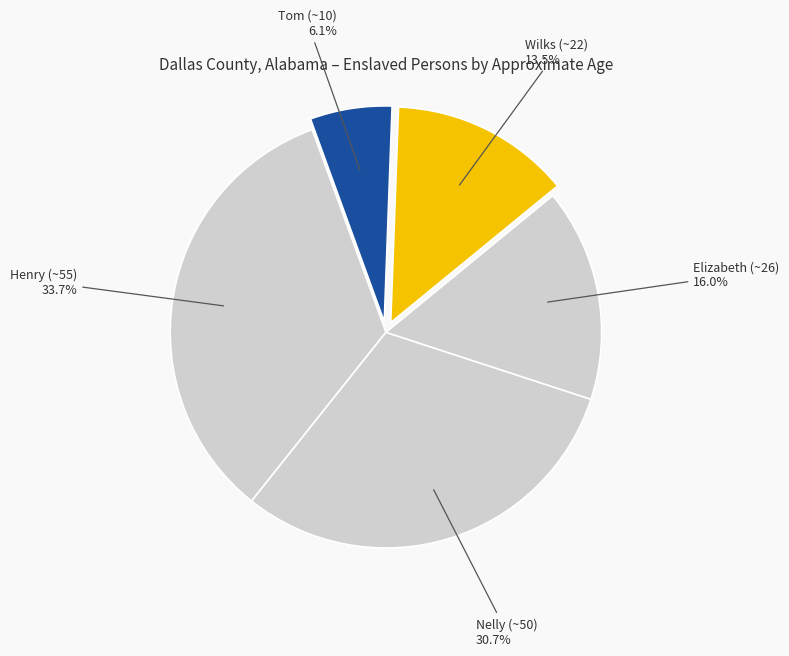

To the nearest percent, what portion does Henry (~55) represent?

34%